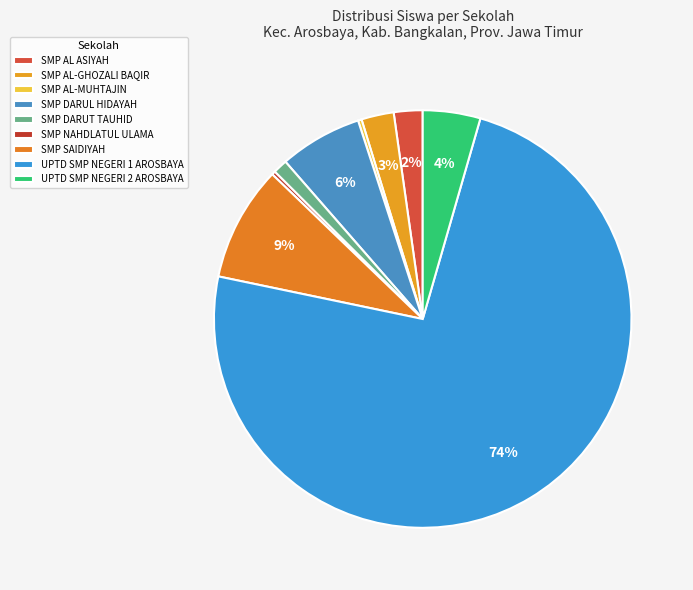

How many segments does this pie chart have?

9